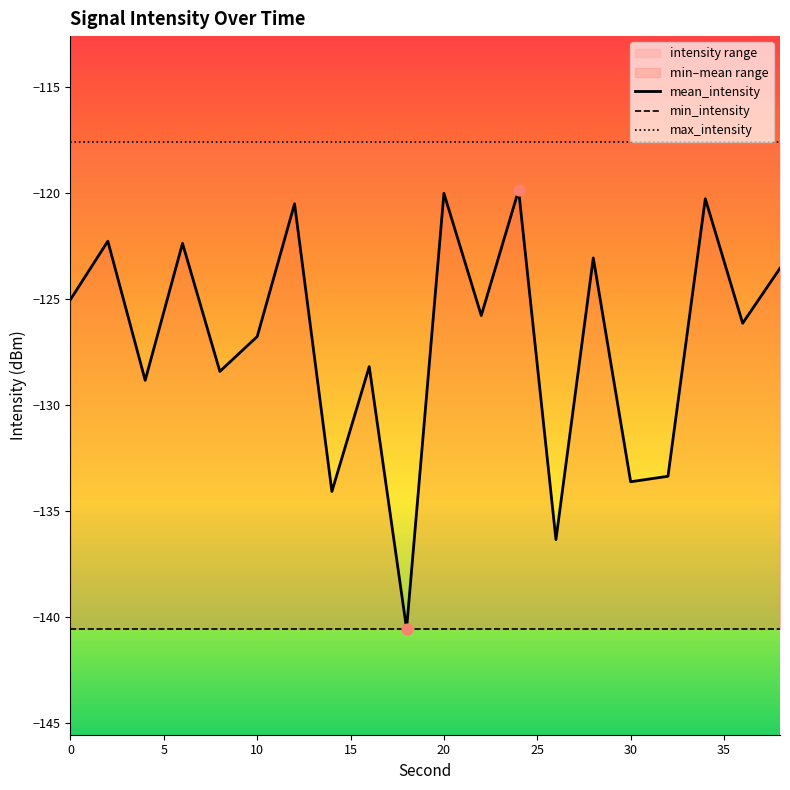

Which series has the largest total across all categories?

max_intensity